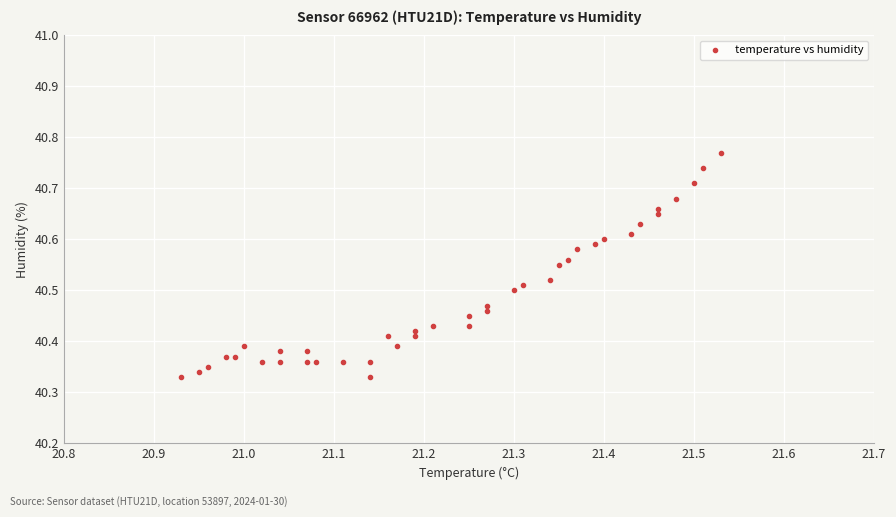

What is the range of Y values (max minus min)?

0.4